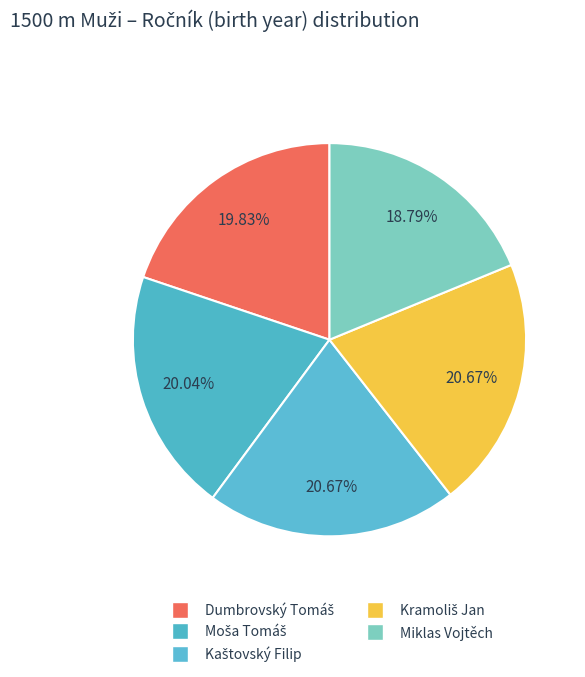

Count the number of slices in the pie.

5